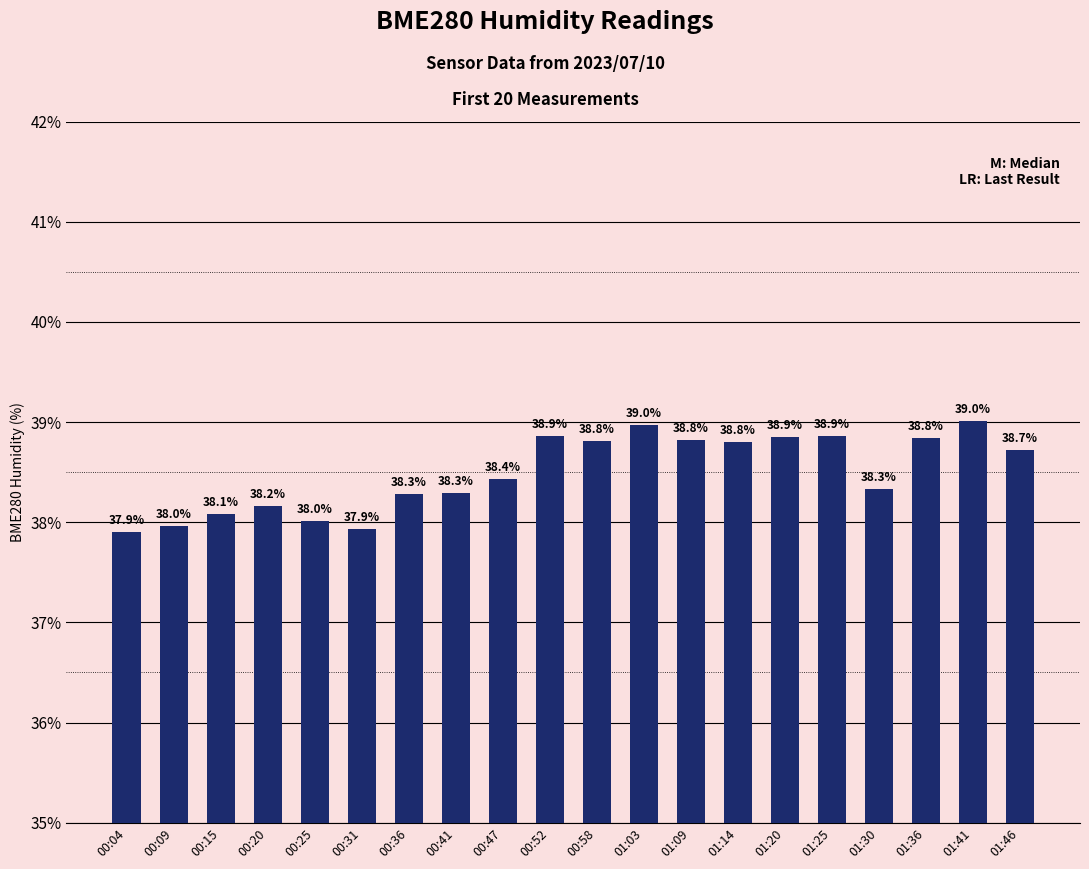

Which has a higher value, 01:30 or 00:15?

01:30